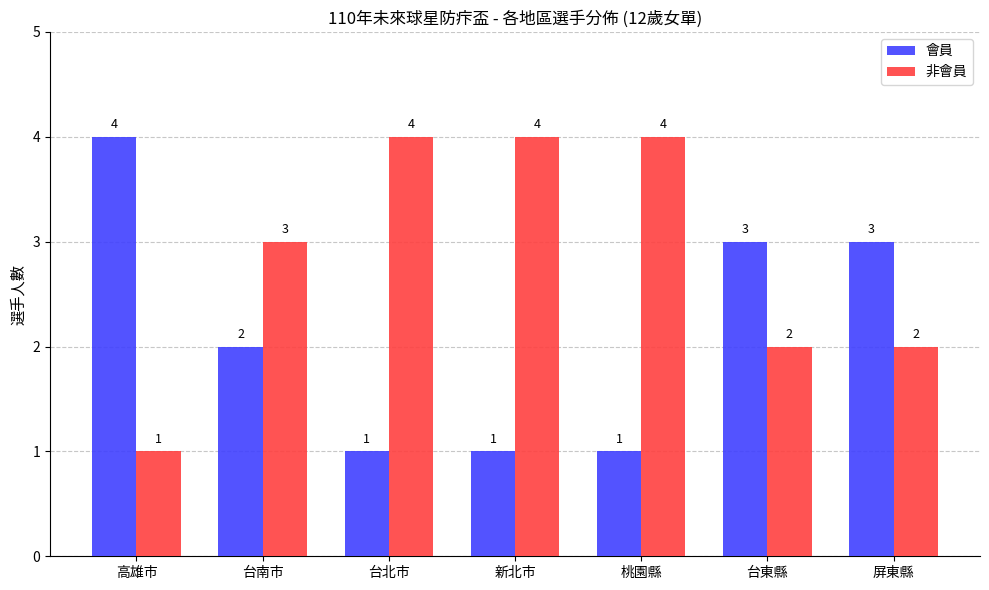

What is the lowest value of the 非會員 series?

1